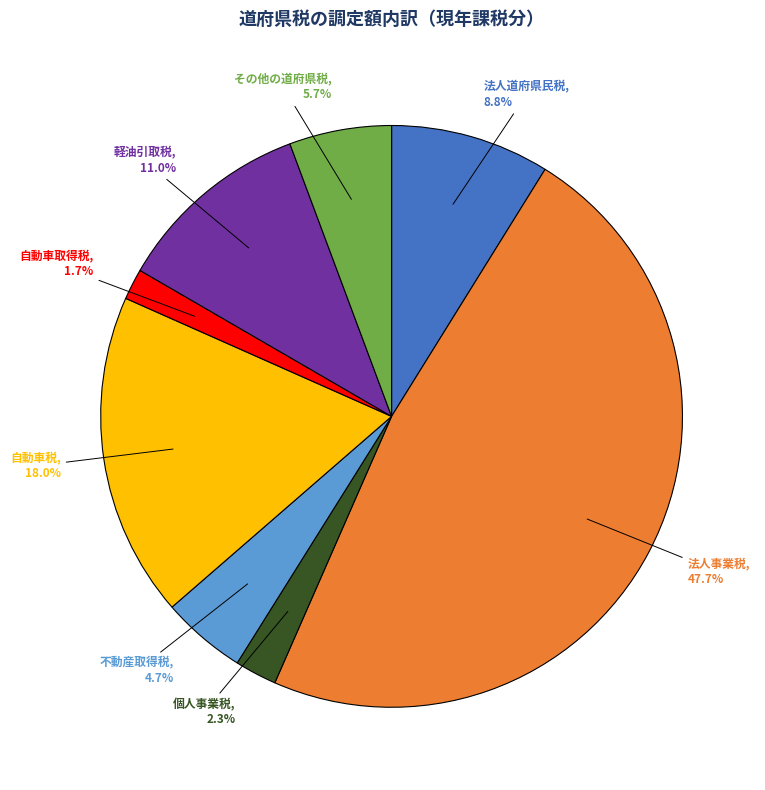

Is there a majority slice in this chart?

No